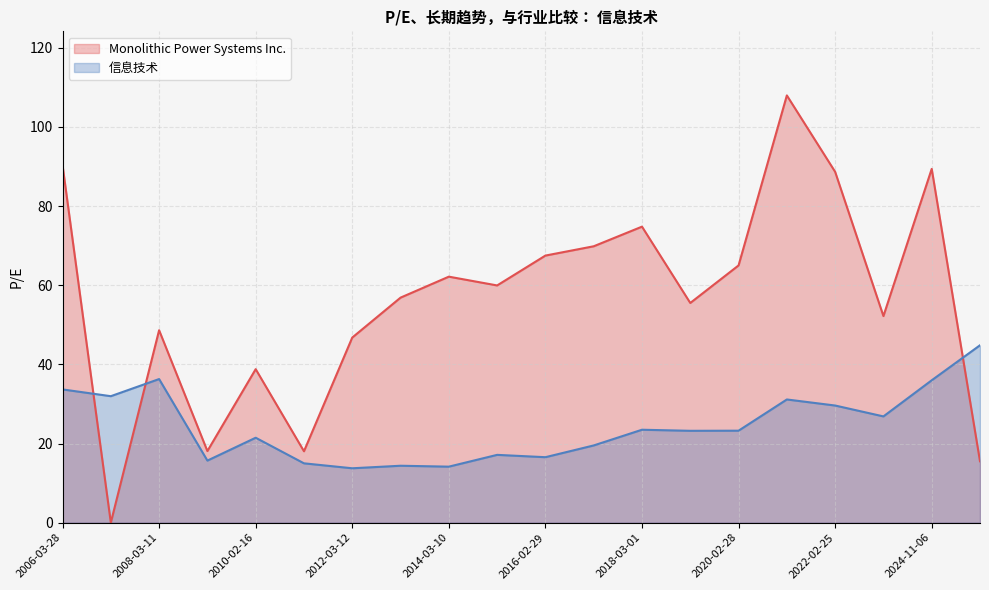

How many lines are shown in the chart?

2